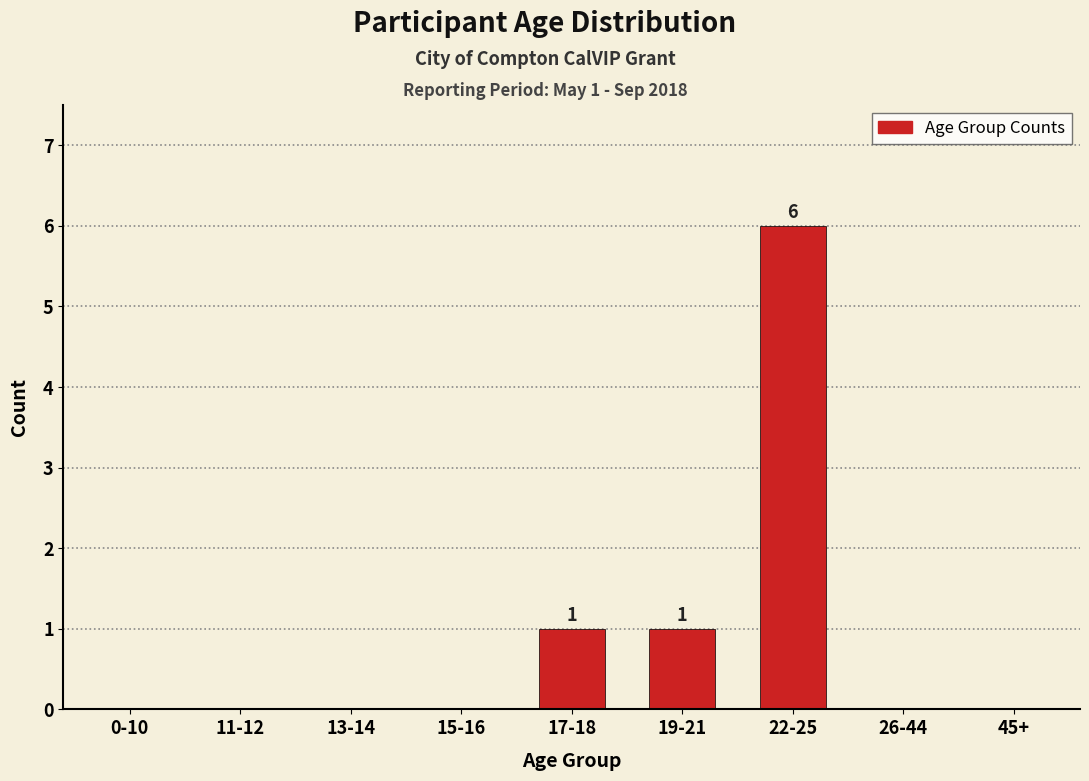

Reading left to right, transcribe all the data shown in this chart.

0-10=0	11-12=0	13-14=0	15-16=0	17-18=1	19-21=1	22-25=6	26-44=0	45+=0